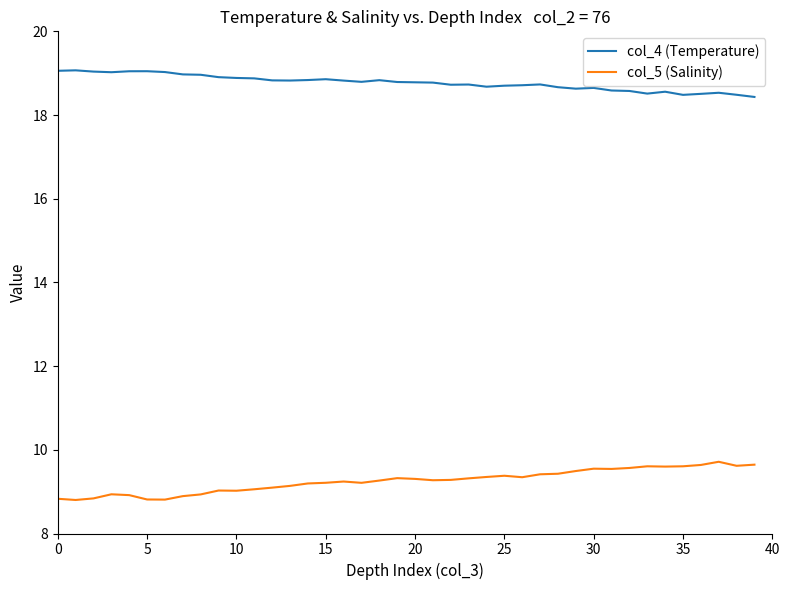

What is the smallest value displayed?

8.8